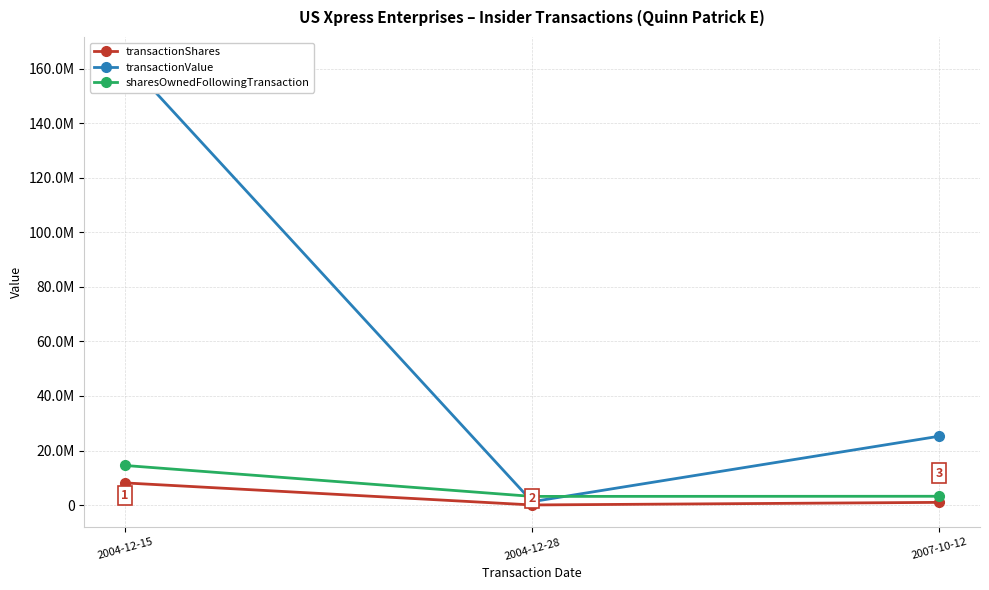

True or false: sharesOwnedFollowingTransaction has a value of 2028242 at 2007-10-12.

False